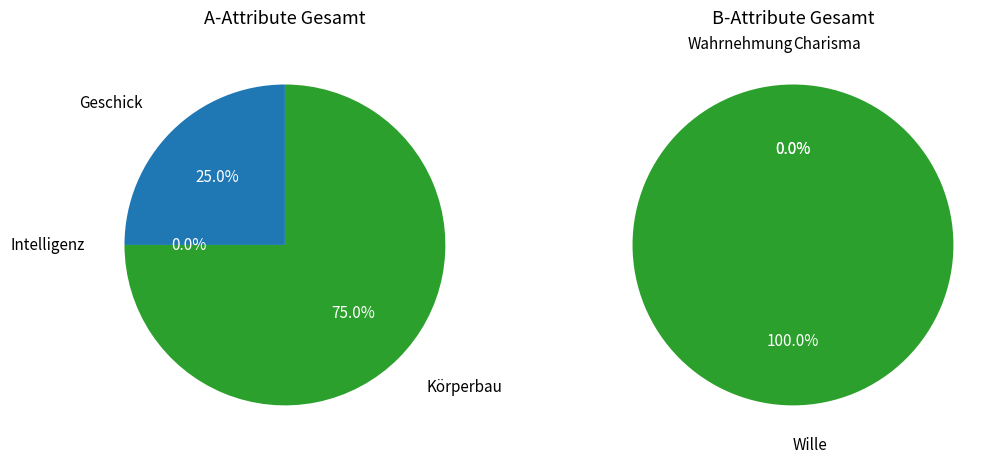

What is the spread (max minus min) of values at Geschick?

1